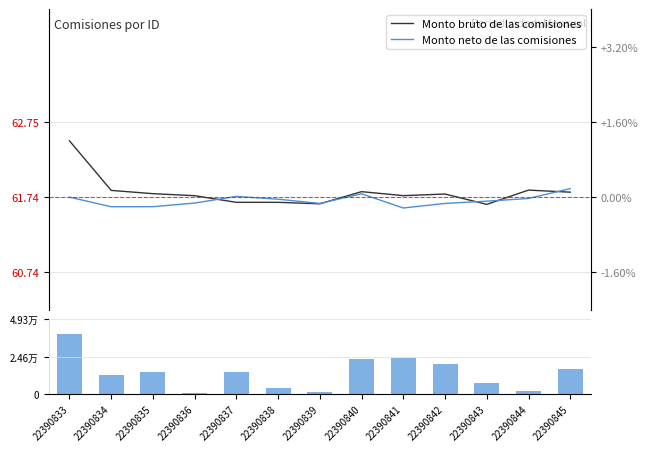

Rank the categories by Monto neto de las comisiones value from lowest to highest.

22390841, 22390834, 22390835, 22390839, 22390842, 22390836, 22390843, 22390838, 22390844, 22390833, 22390837, 22390840, 22390845